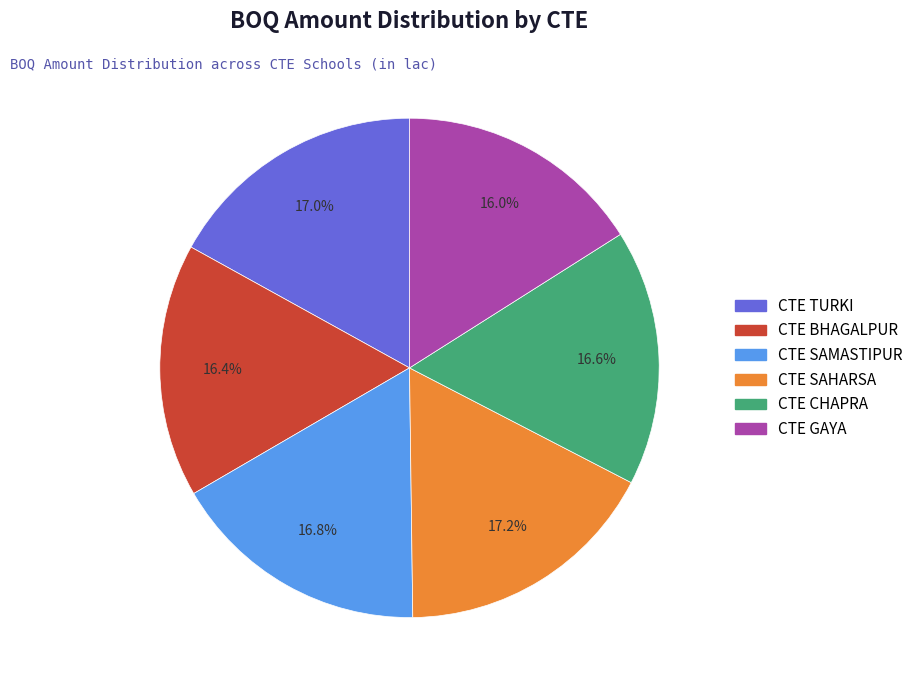

Is there a majority slice in this chart?

No